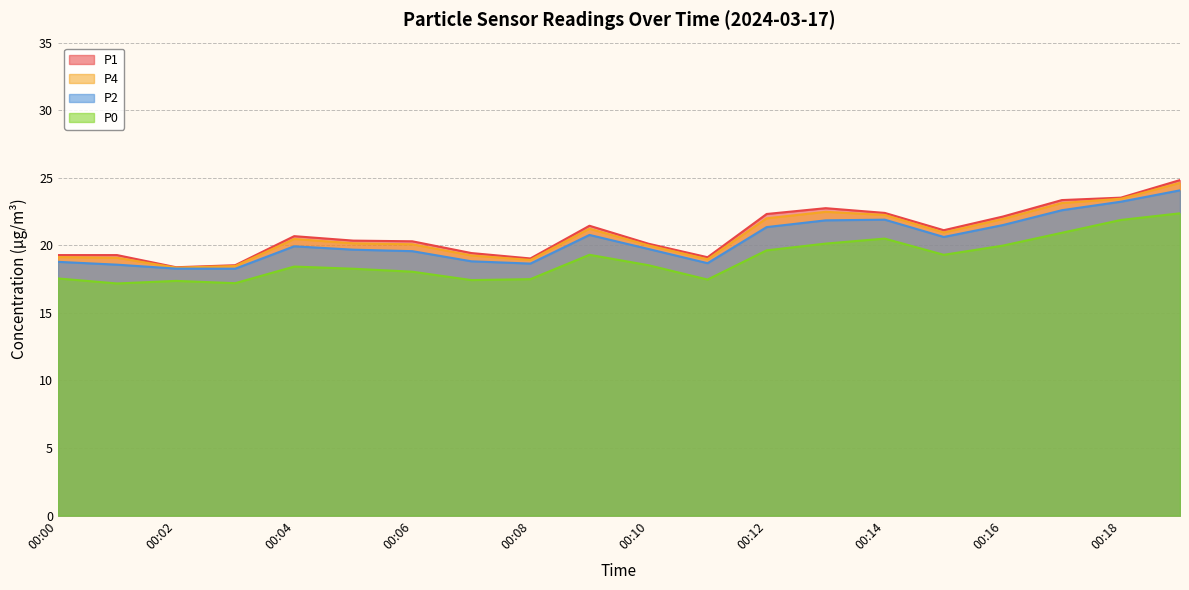

Reading right to left, transcribe all the data shown in this chart.

P1: 00:19=24.8	00:18=23.5	00:17=23.4	00:16=22.1	00:15=21.1	00:14=22.4	00:13=22.8	00:12=22.3	00:11=19.1	00:10=20.1	00:09=21.4	00:08=19.0	00:07=19.4	00:06=20.3	00:05=20.4	00:04=20.7	00:03=18.5	00:02=18.4	00:01=19.3	00:00=19.3
P4: 00:19=24.6	00:18=23.4	00:17=23.1	00:16=21.9	00:15=20.9	00:14=22.2	00:13=22.5	00:12=22.0	00:11=19.0	00:10=20.0	00:09=21.2	00:08=18.9	00:07=19.2	00:06=20.1	00:05=20.1	00:04=20.5	00:03=18.5	00:02=18.4	00:01=19.1	00:00=19.1
P2: 00:19=24.1	00:18=23.2	00:17=22.6	00:16=21.5	00:15=20.6	00:14=21.9	00:13=21.9	00:12=21.4	00:11=18.7	00:10=19.7	00:09=20.8	00:08=18.6	00:07=18.8	00:06=19.6	00:05=19.7	00:04=19.9	00:03=18.3	00:02=18.3	00:01=18.6	00:00=18.8
P0: 00:19=22.4	00:18=21.9	00:17=20.9	00:16=20.0	00:15=19.3	00:14=20.5	00:13=20.1	00:12=19.6	00:11=17.5	00:10=18.5	00:09=19.3	00:08=17.5	00:07=17.4	00:06=18.1	00:05=18.3	00:04=18.4	00:03=17.2	00:02=17.4	00:01=17.2	00:00=17.6